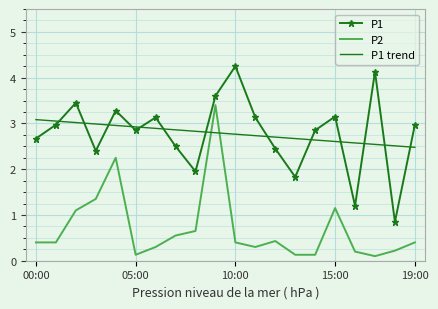

True or false: P1 and P1 trend cross at least once.

True